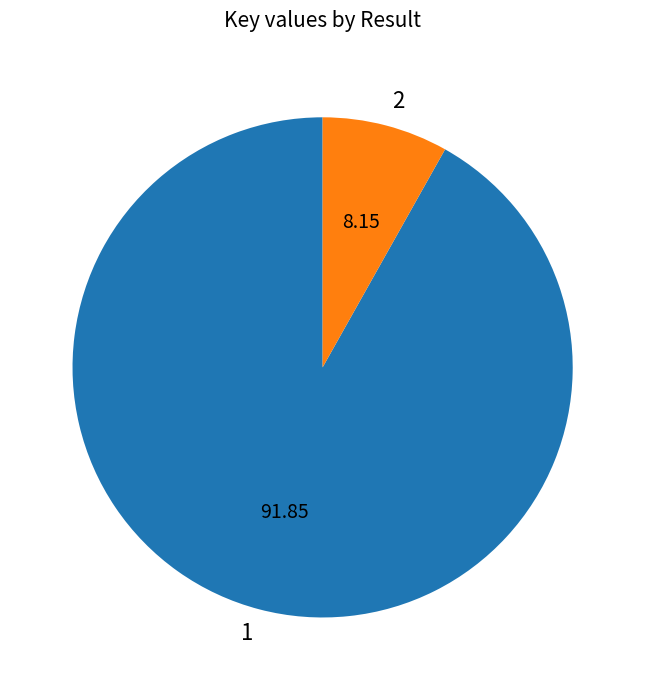

Does any single category account for the majority?

Yes